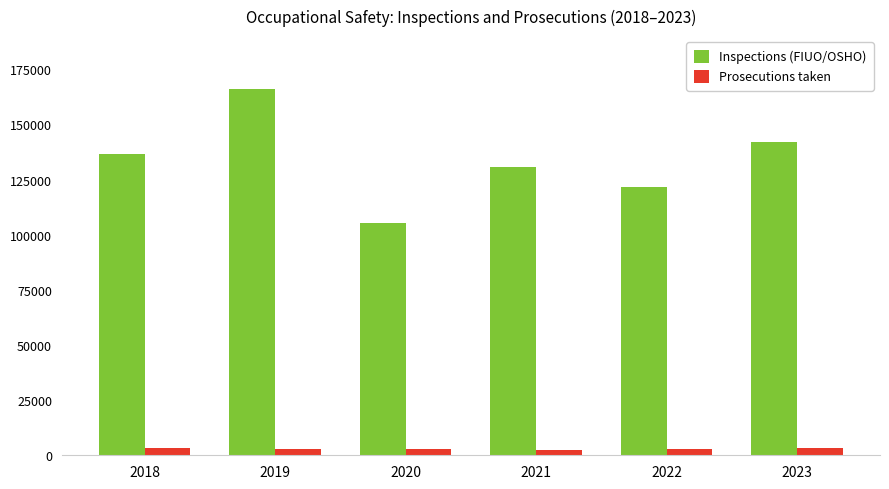

Which category has the highest value across all series?

2019